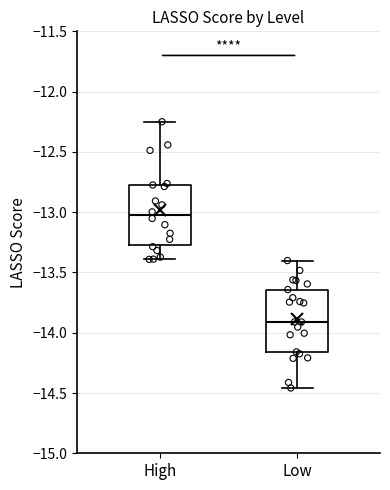

Where is the upper edge of the box for High on the y-axis? The values are not printed on the chart, so give them approximately, as read against the axis.

-12.80